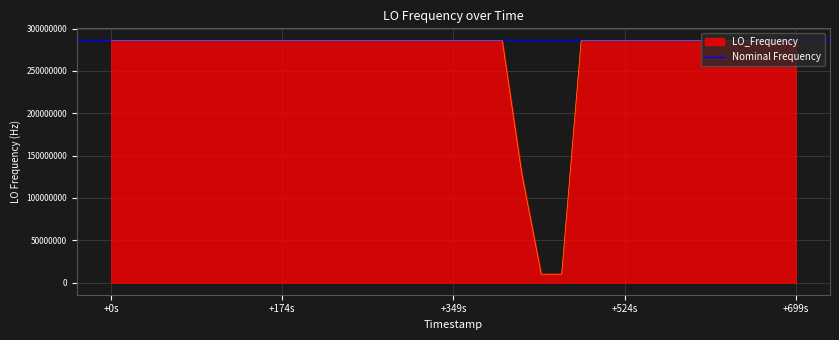

What is the highest value of the LO_Frequency series?

286047001.1